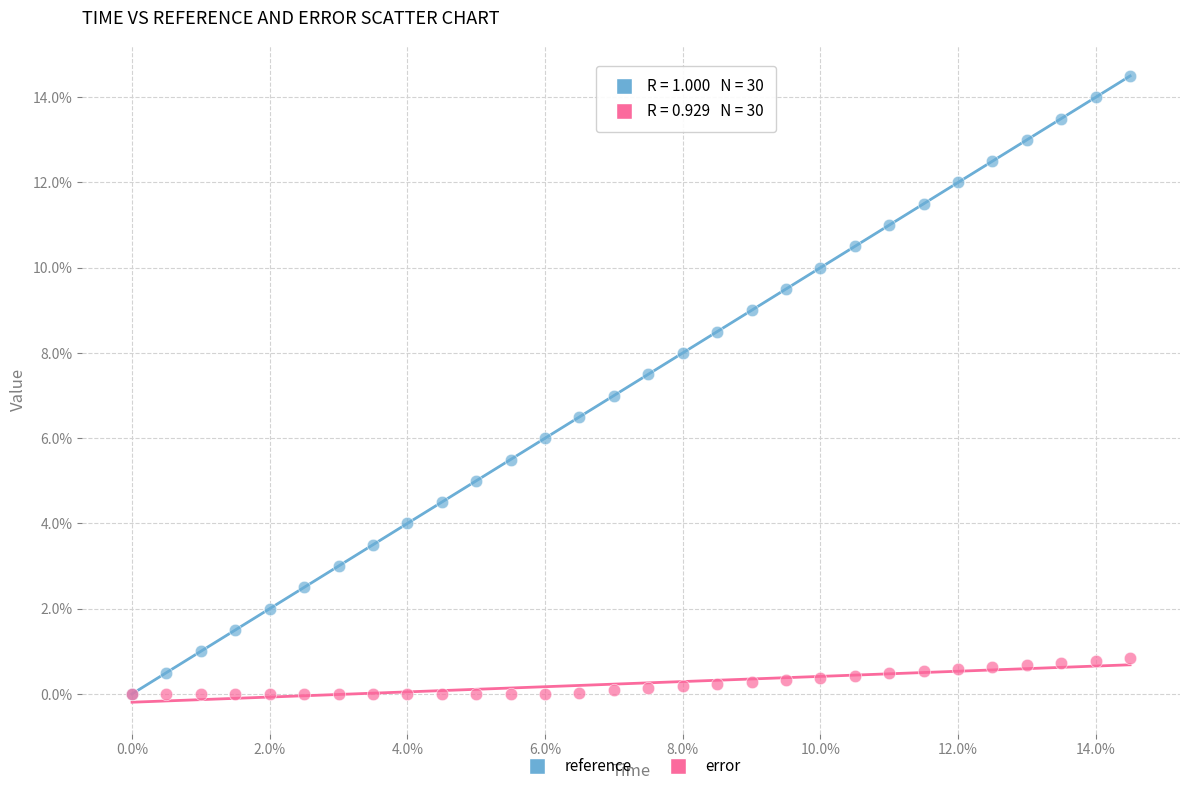

Which series has the widest spread of Y values?

reference